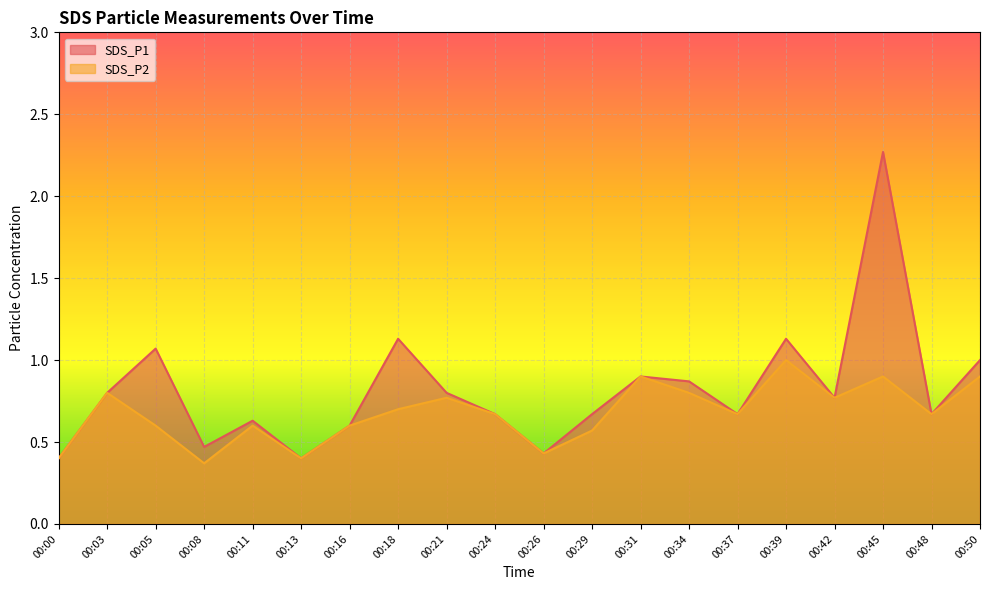

Reading right to left, list all the values displayed in this chart.

SDS_P1: 1.0	0.7	2.3	0.8	1.1	0.7	0.9	0.9	0.7	0.4	0.7	0.8	1.1	0.6	0.4	0.6	0.5	1.1	0.8	0.4
SDS_P2: 0.9	0.7	0.9	0.8	1.0	0.7	0.8	0.9	0.6	0.4	0.7	0.8	0.7	0.6	0.4	0.6	0.4	0.6	0.8	0.4